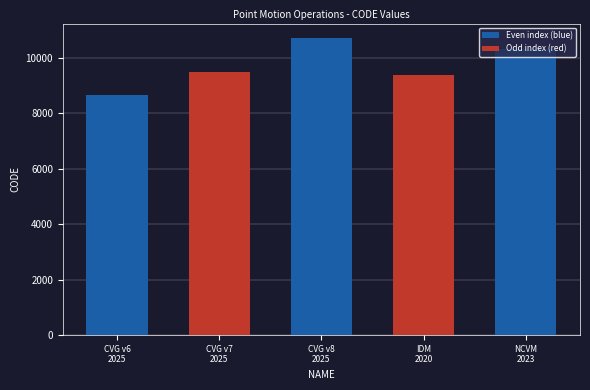

What is the difference between the maximum and minimum values?

2031